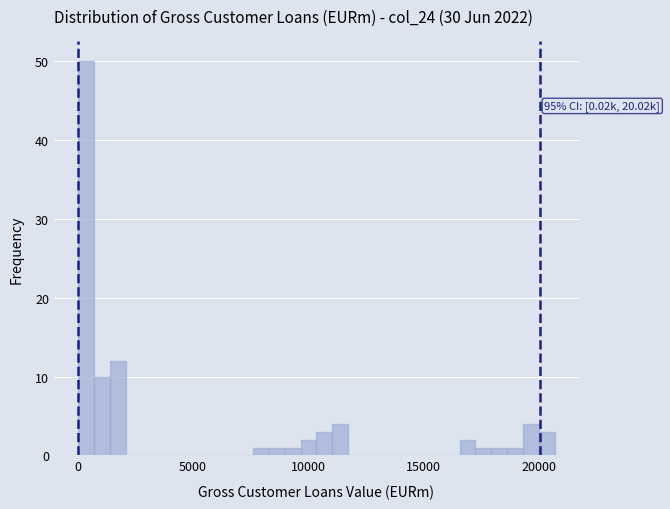

Around what value on the x-axis is the tallest bar? Give the approximate position of its centre, as read against the axis.

500